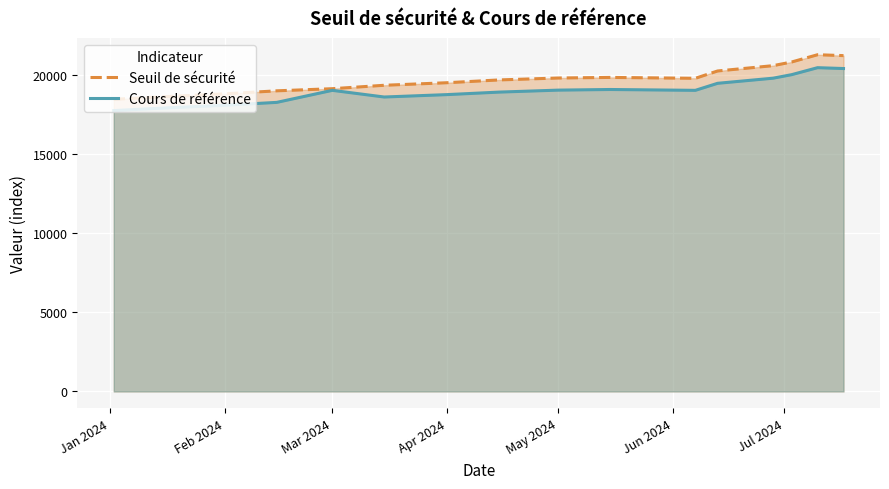

True or false: Cours de référence and Seuil de sécurité intersect in this chart.

False